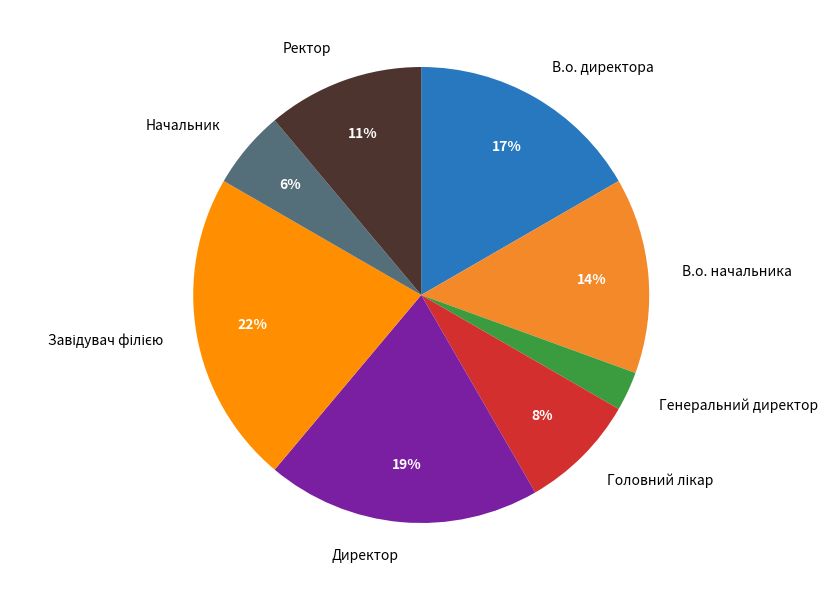

To the nearest percent, what is the average slice percentage?

12%